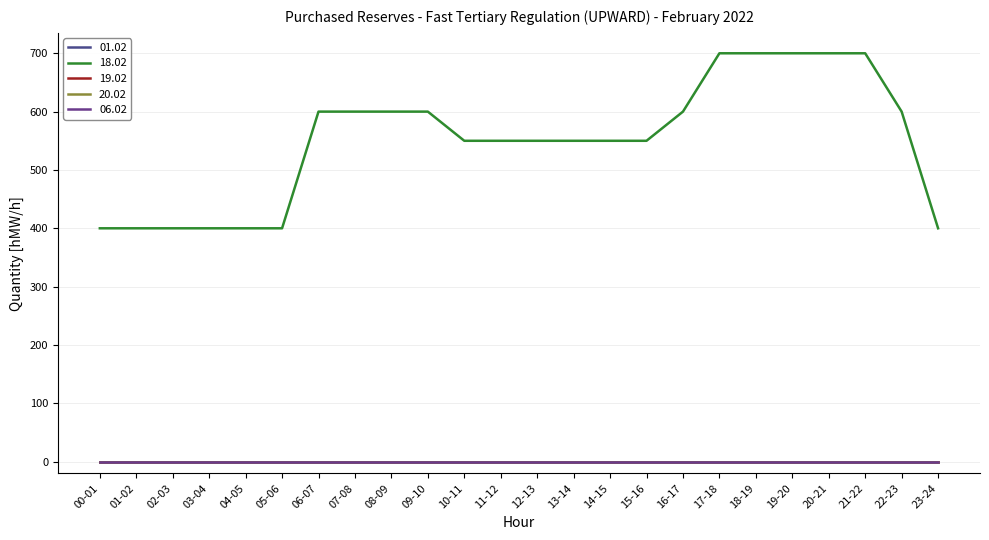

Does the chart display data point markers on the line(s)?

No